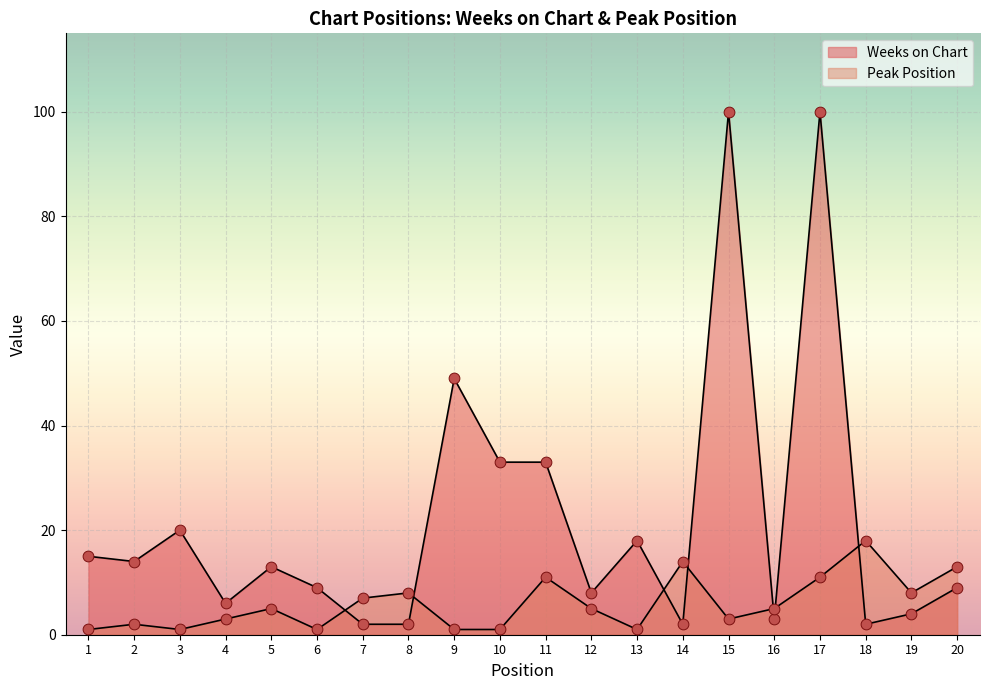

Is the value of Peak Position at 3 greater than the value of Weeks on Chart at 20?

No